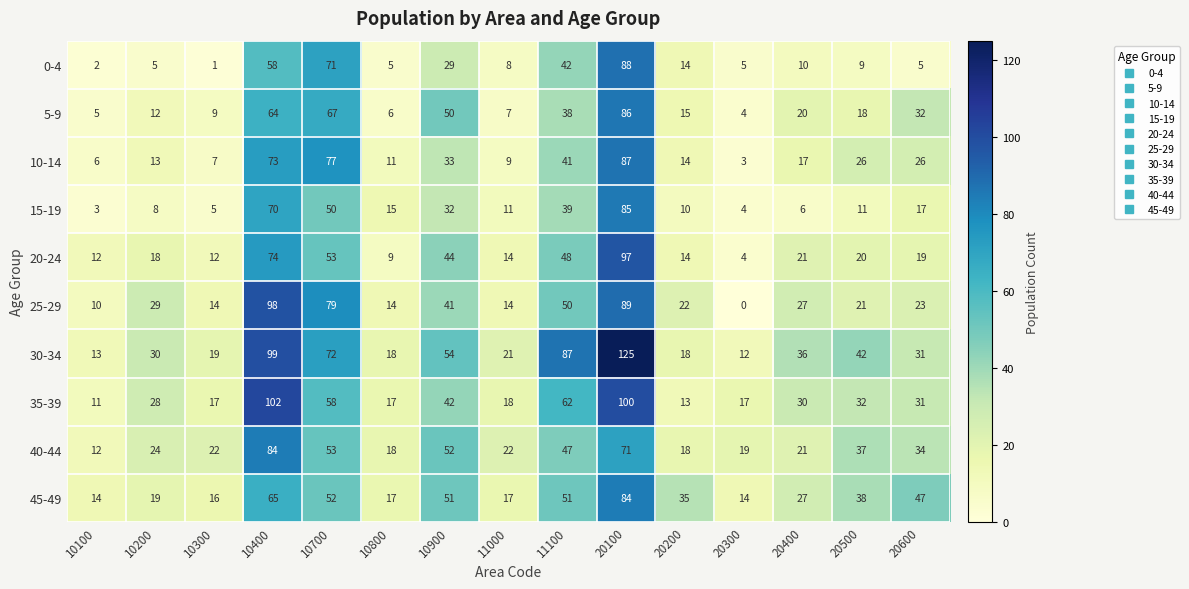

At how many categories does at least one series exceed 67?

4